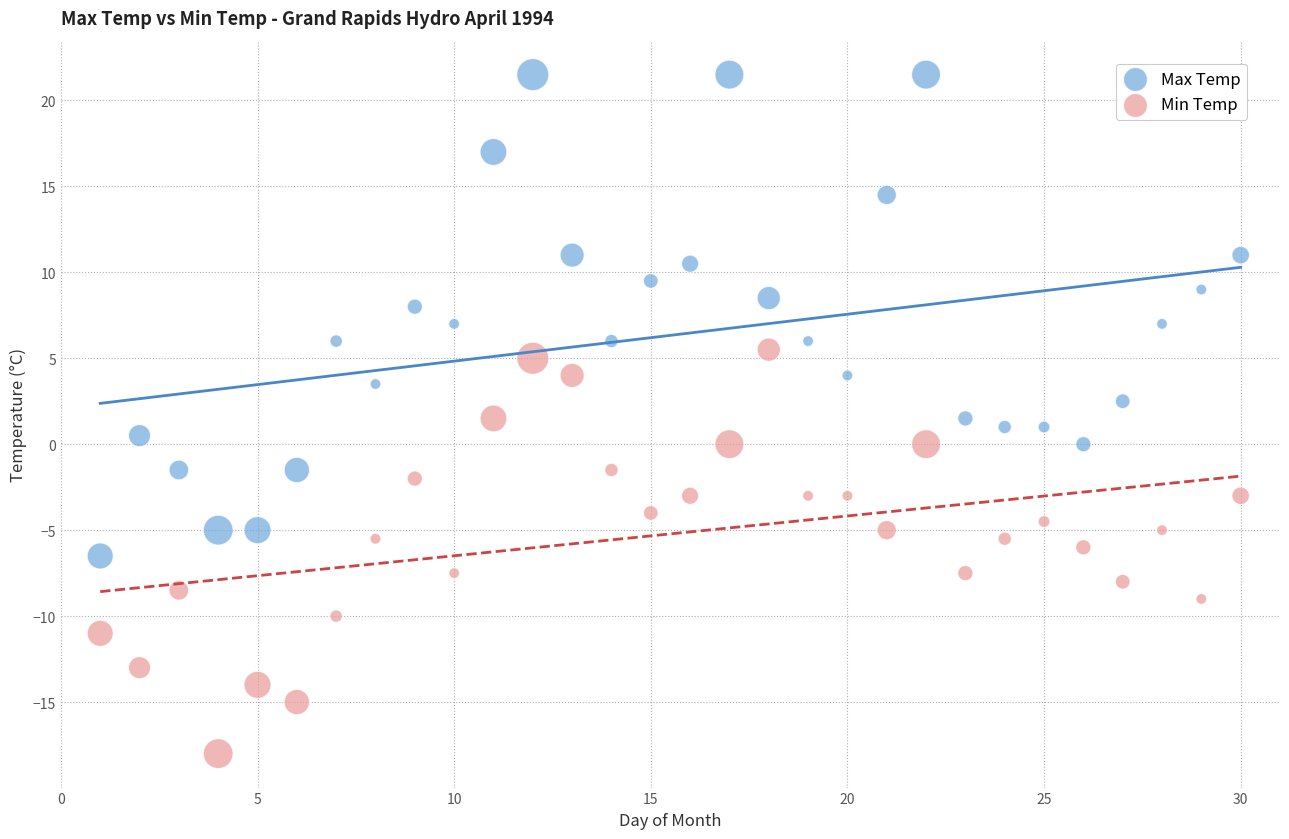

Which series reaches the minimum Y coordinate?

Min Temp